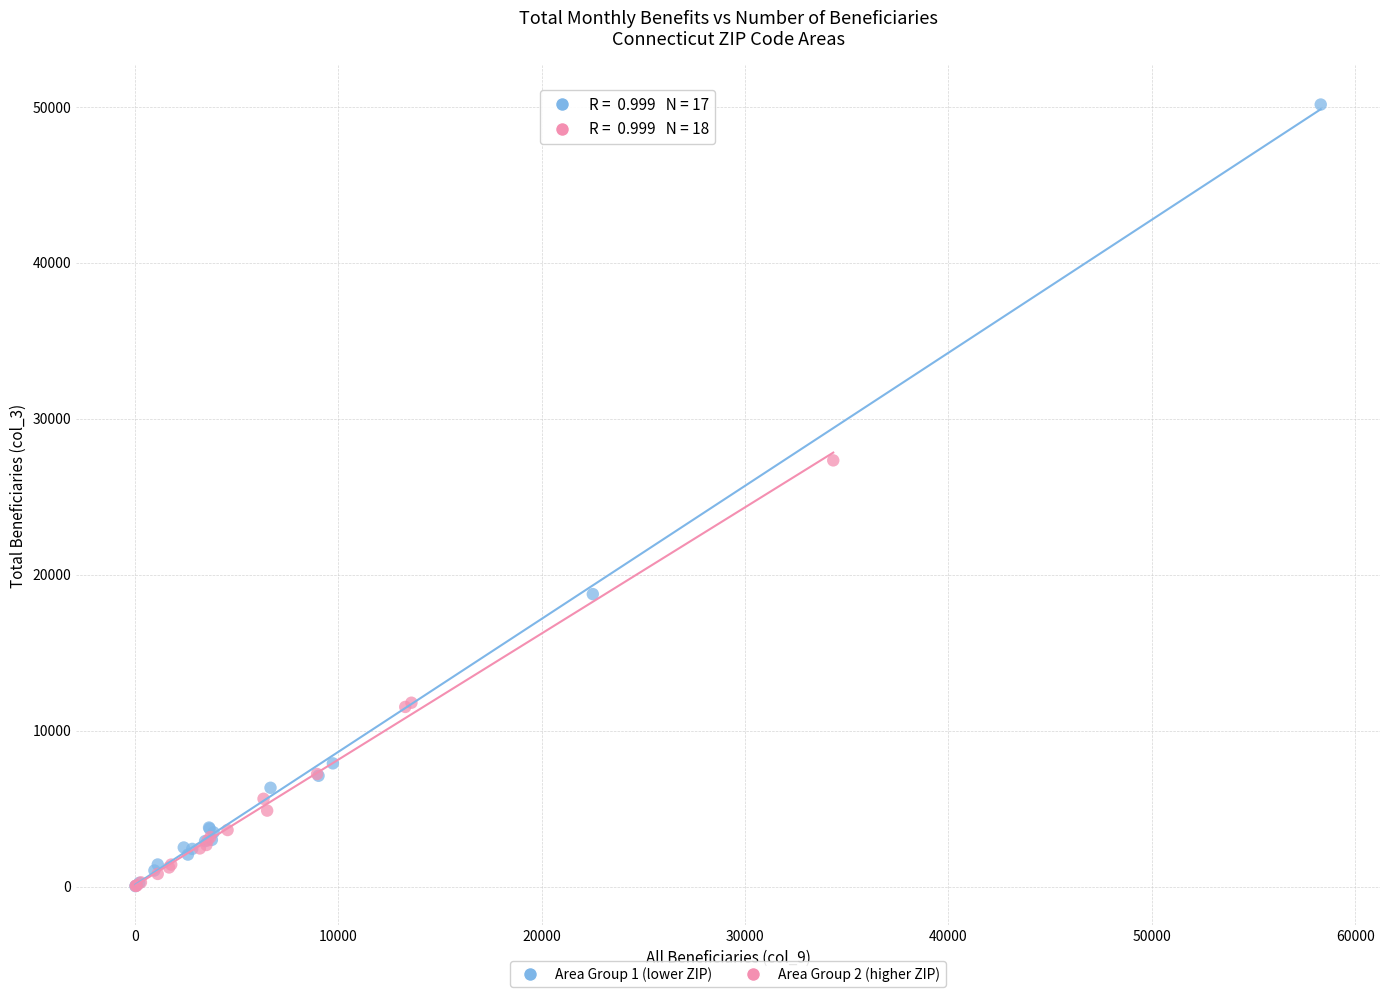

What are all the series names shown in the legend?

Area Group 1 (lower ZIP), Area Group 2 (higher ZIP)